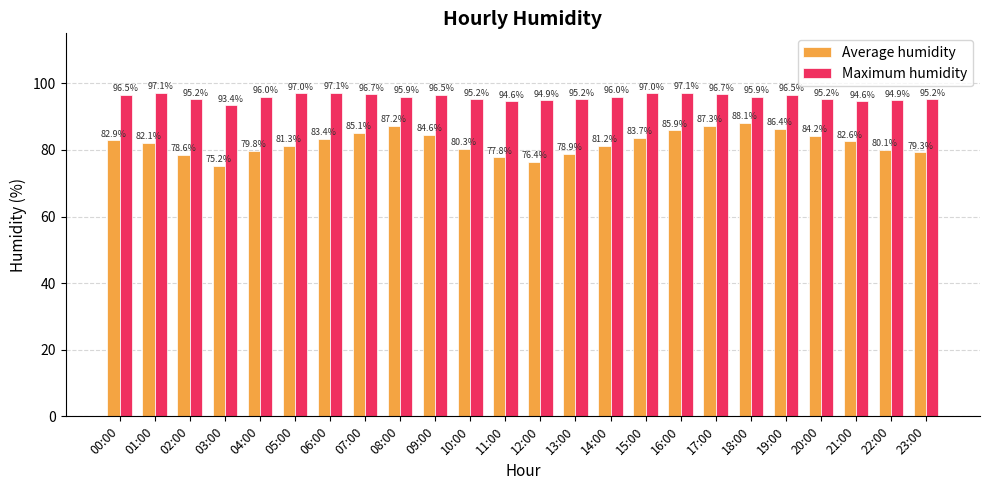

Between 08:00 and 20:00, which series saw the biggest shift?

Average humidity